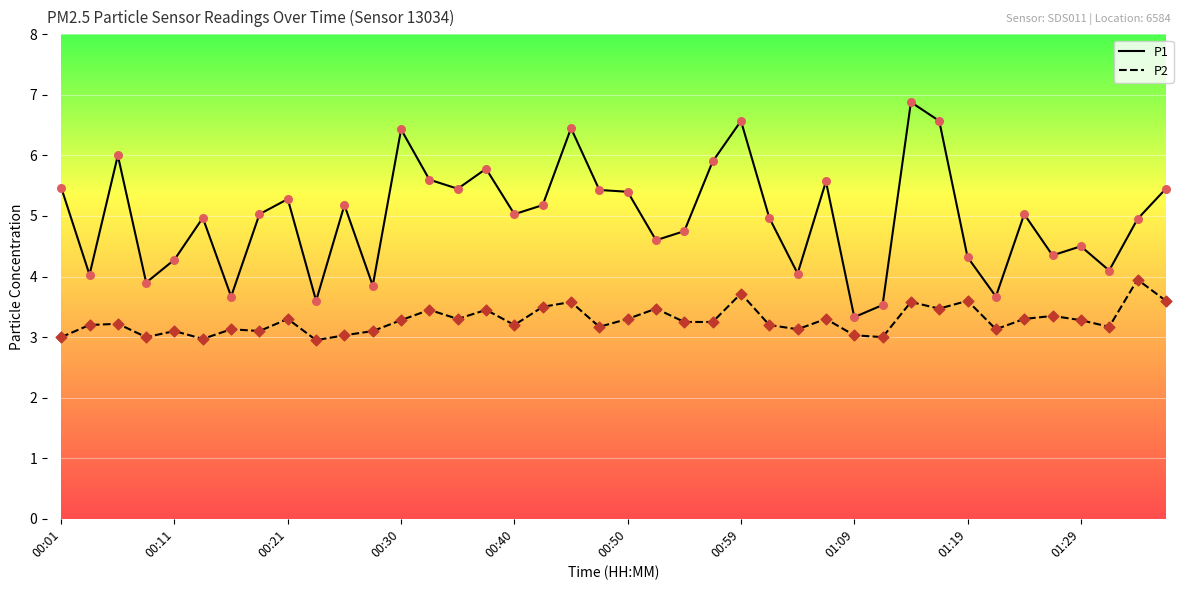

What is the difference between the maximum and minimum values in the P2 series?

1.0